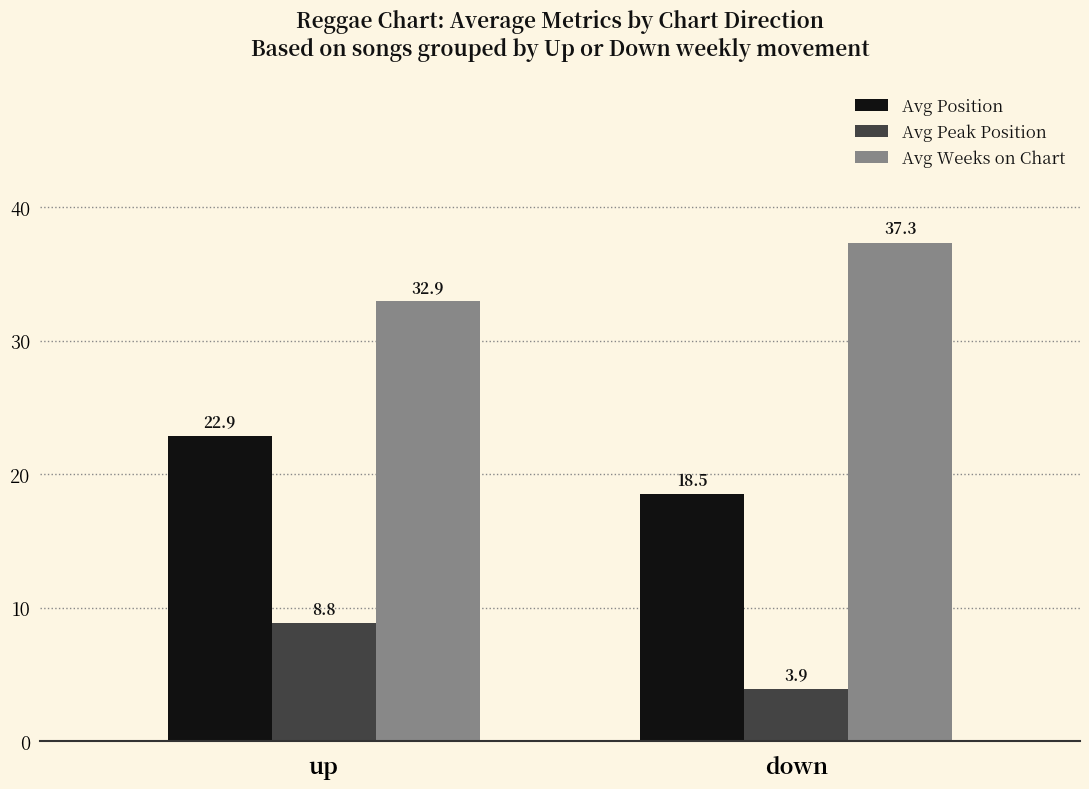

The value of Avg Peak Position at up is 8.8. True or false?

True